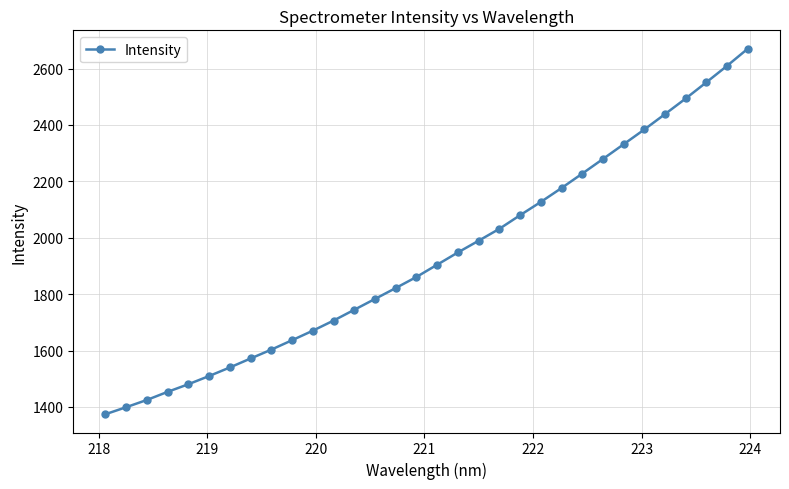

What is the smallest value displayed?

1374.1